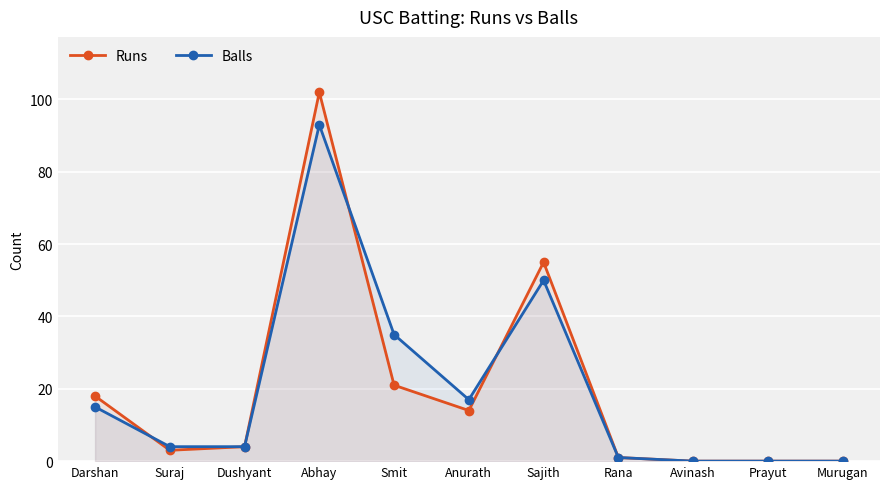

What is the label of the 4th point from the right?

Rana